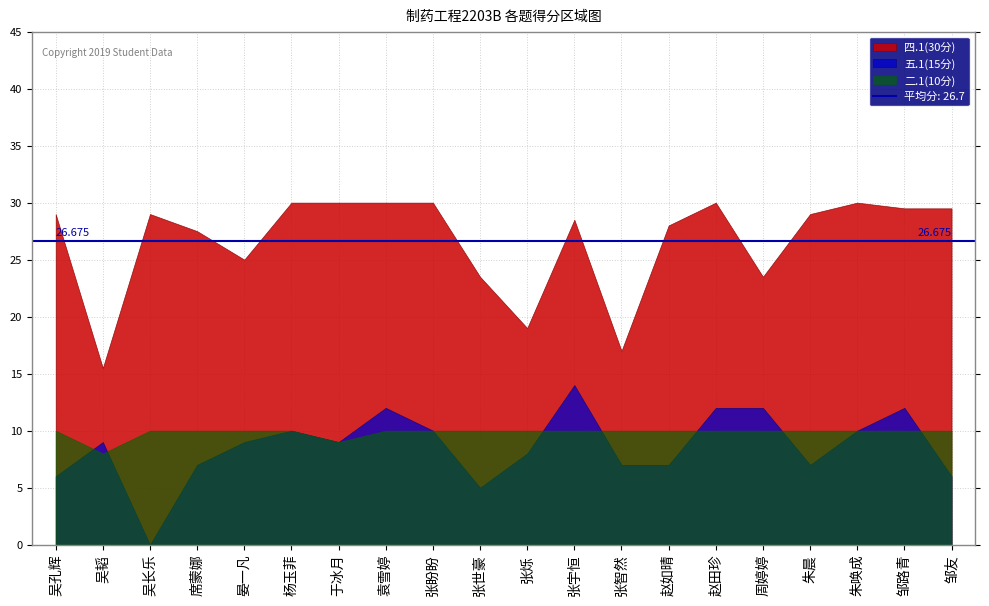

True or false: 二.1(10分) and 五.1(15分) cross at least once.

True